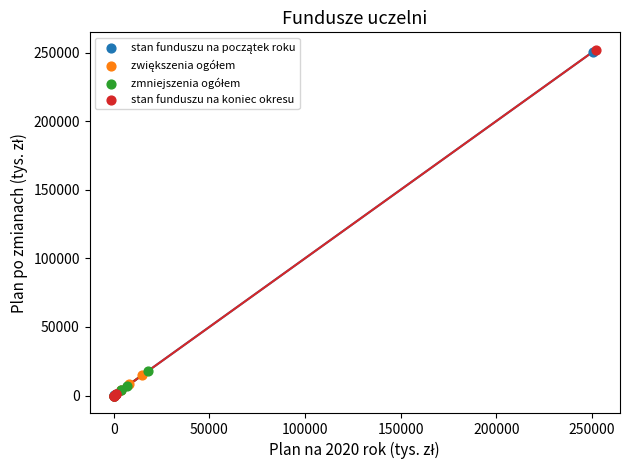

Which series has the largest Y range (max minus min)?

stan funduszu na koniec okresu